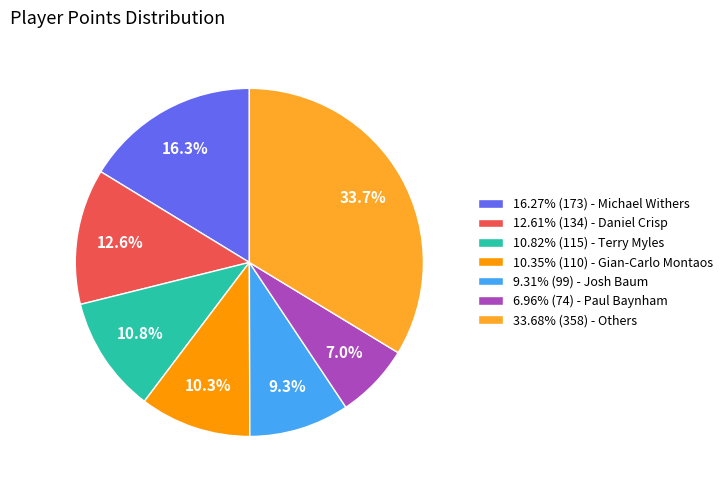

Combined, do 12.61% (134) - Daniel Crisp and 33.68% (358) - Others account for over 50%?

No